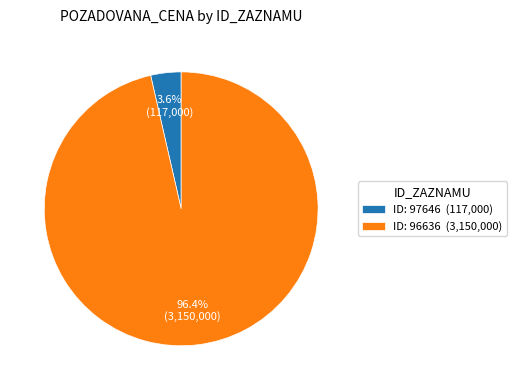

Combined, what portion of the pie is ID: 96636 (3,150,000) and ID: 97646 (117,000)?

100.0%